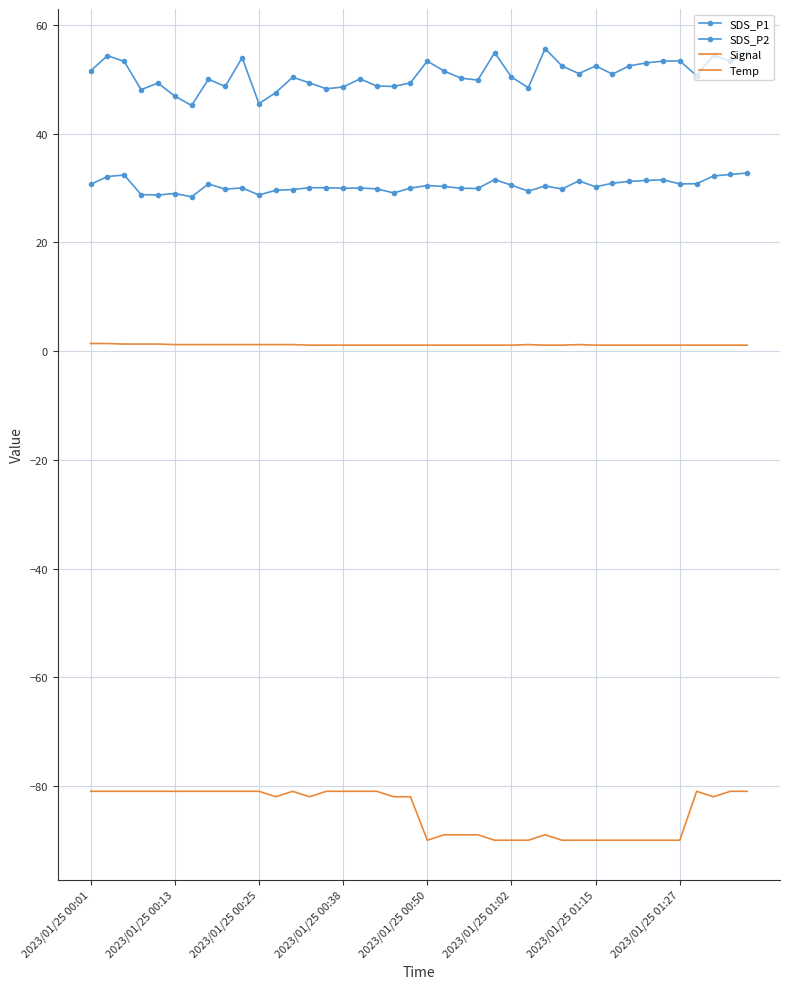

Does the chart have visible grid lines?

Yes